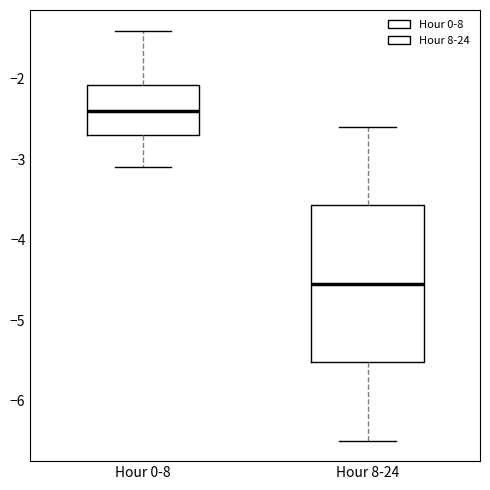

Reading left to right, transcribe this box plot: for each box, give where its median line is, the range the box spans, and where its two whiskers end, as read against the y-axis. The values are not printed on the chart, so give them approximately, as read against the axis.

Hour 0-8: median -2.4, box -2.7 to -2.1, whiskers -3.1 to -1.4
Hour 8-24: median -4.5, box -5.5 to -3.6, whiskers -6.5 to -2.6